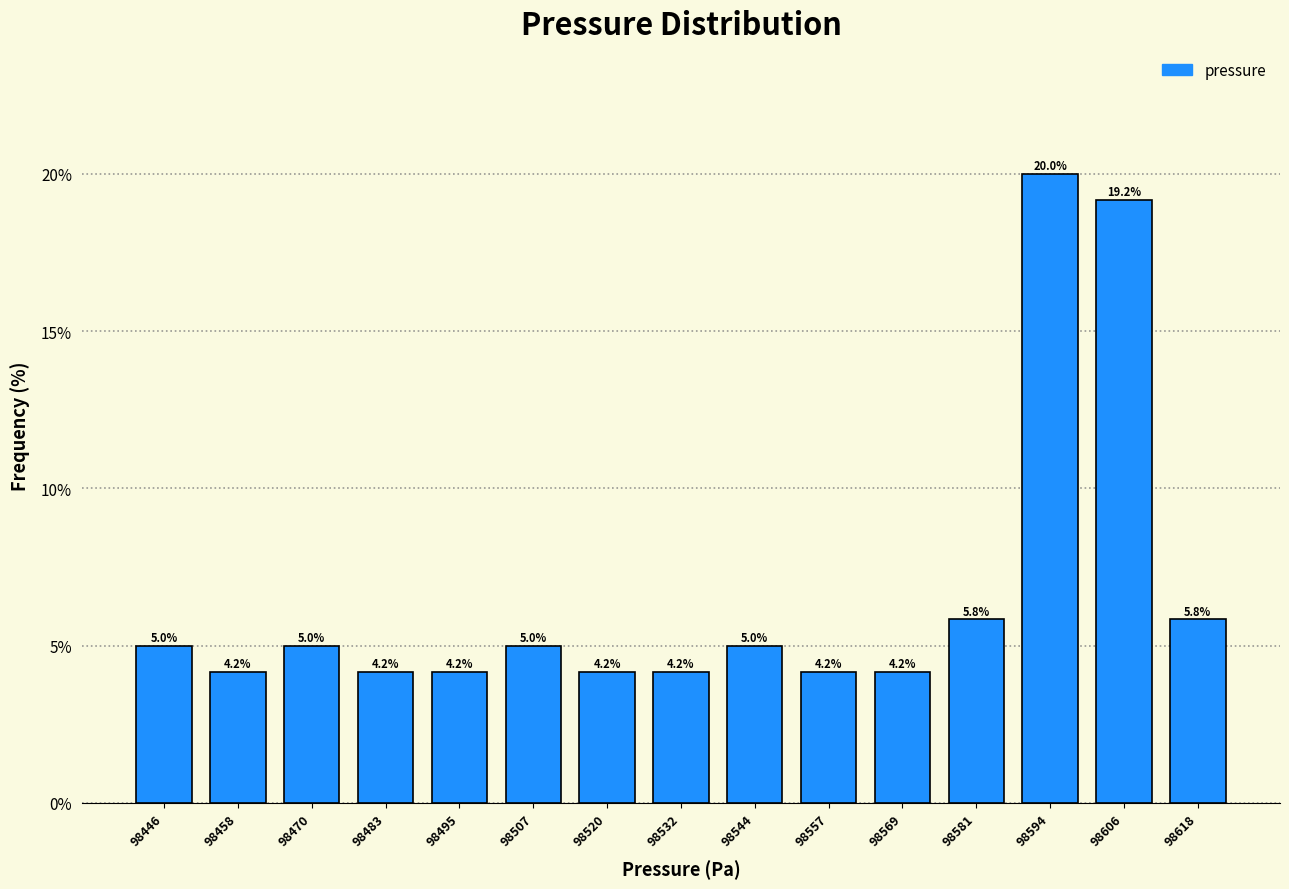

How tall is the bar that spans 98464 to 98478 on the x-axis? The bar edges are not printed on the chart, so give them approximately, as read against the axis.

5.0